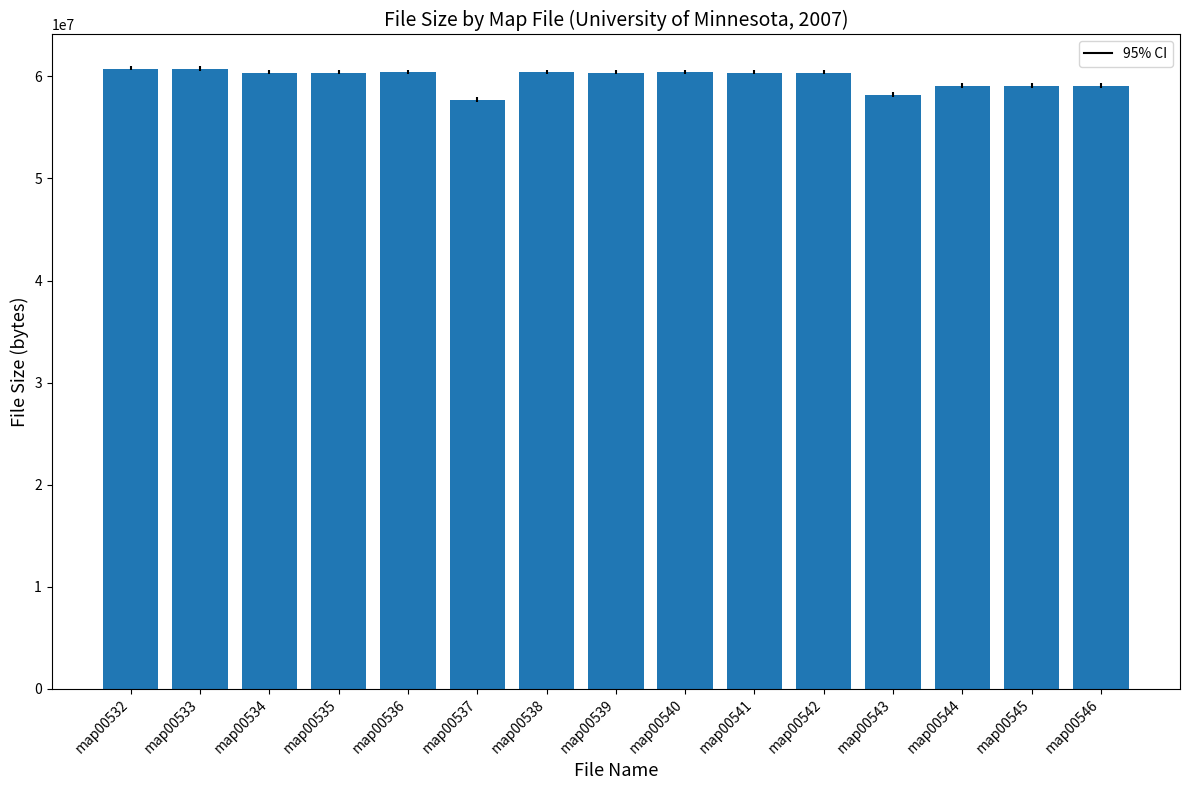

What is the greatest value displayed?

60771213